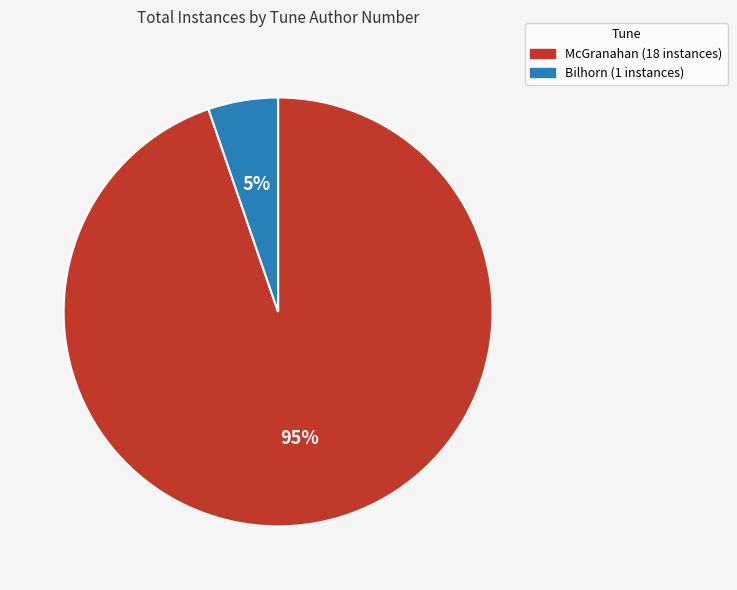

Is there a majority slice in this chart?

Yes